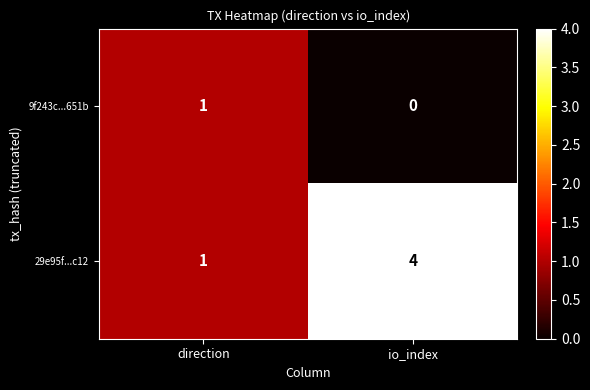

What is the sum of all 29e95f...c12 values?

5